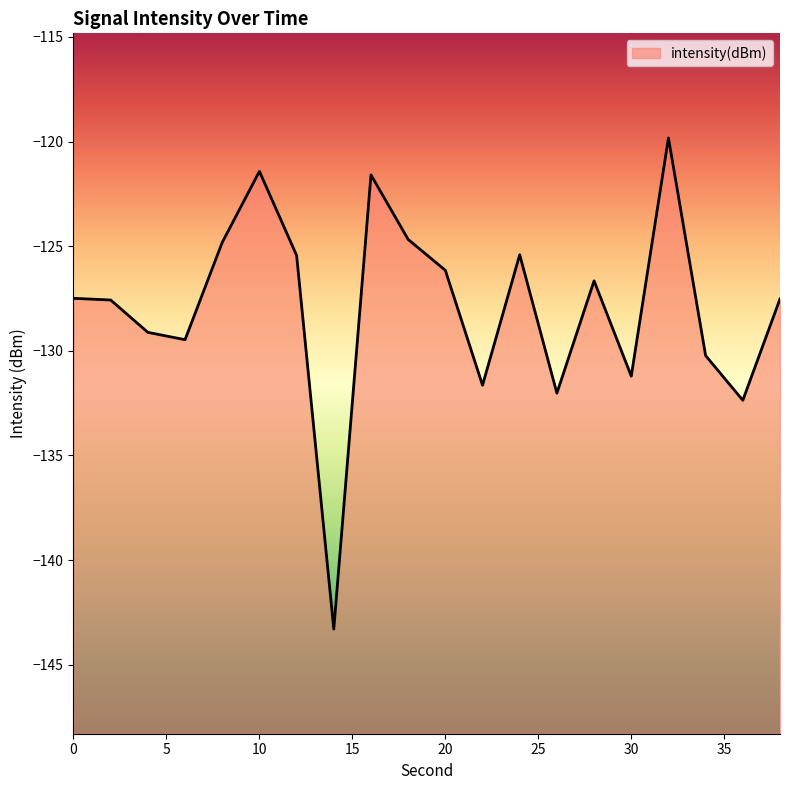

What is the greatest value displayed?

-119.8